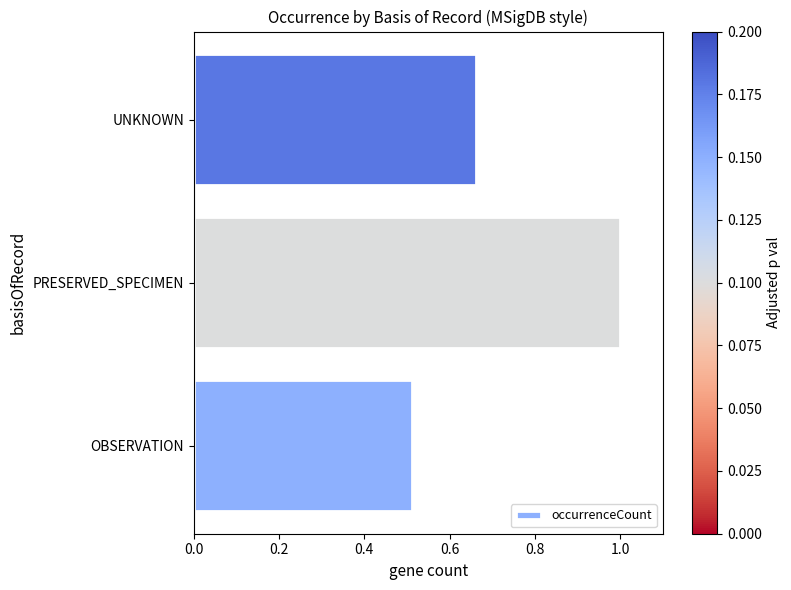

Rank the categories by value from lowest to highest.

OBSERVATION, UNKNOWN, PRESERVED_SPECIMEN